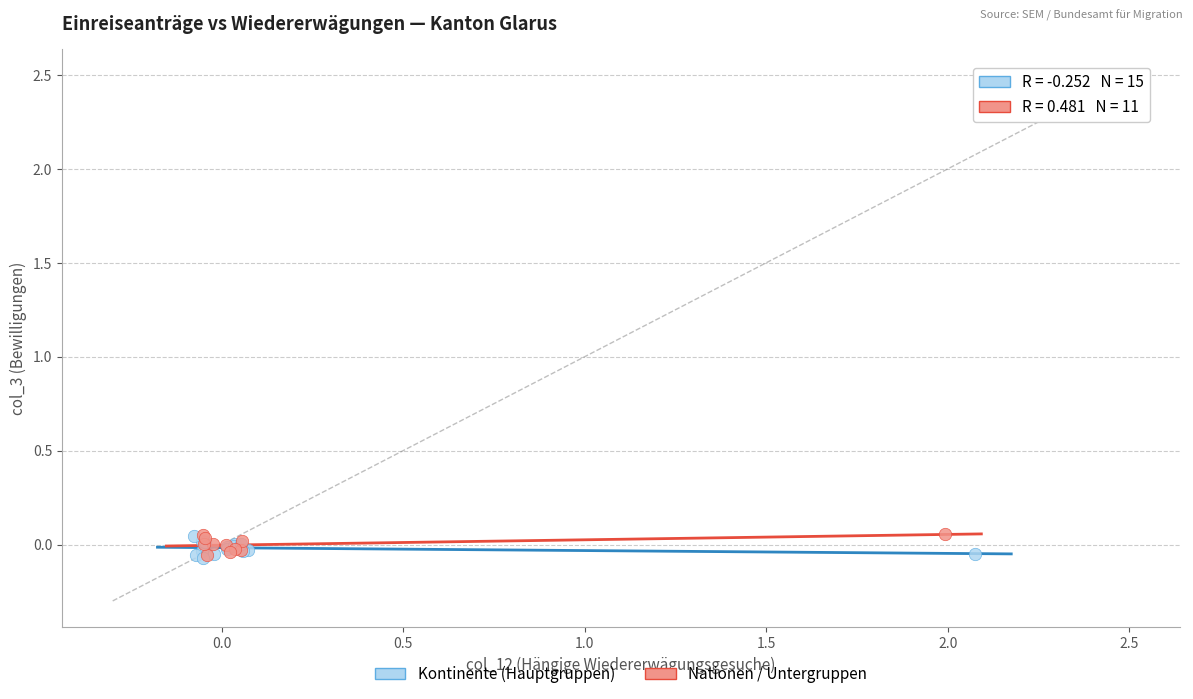

What are all the series names shown in the legend?

Kontinente (Hauptgruppen), Nationen / Untergruppen